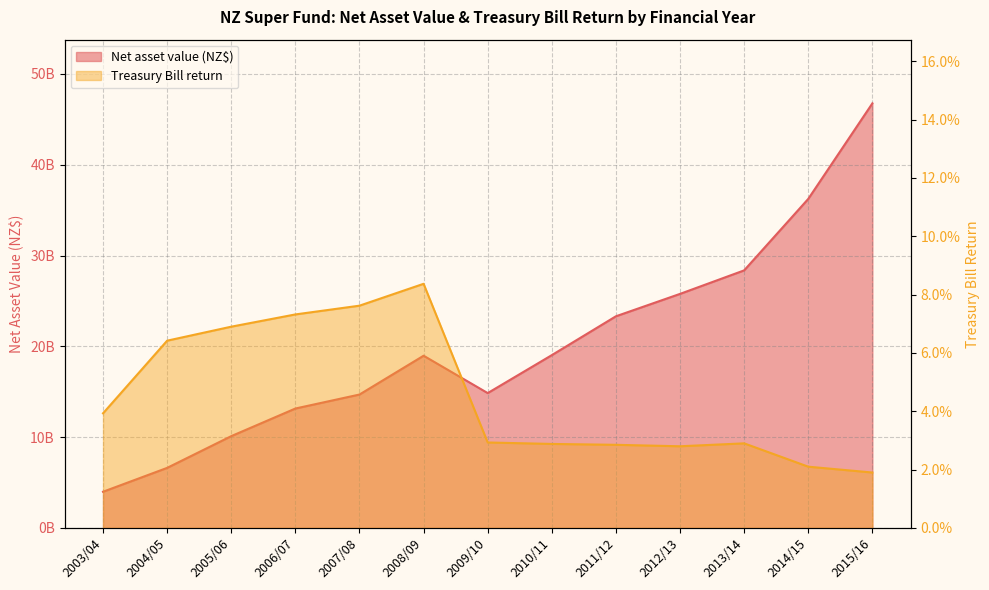

Between 2015/16 and 2004/05, which is larger?

2015/16